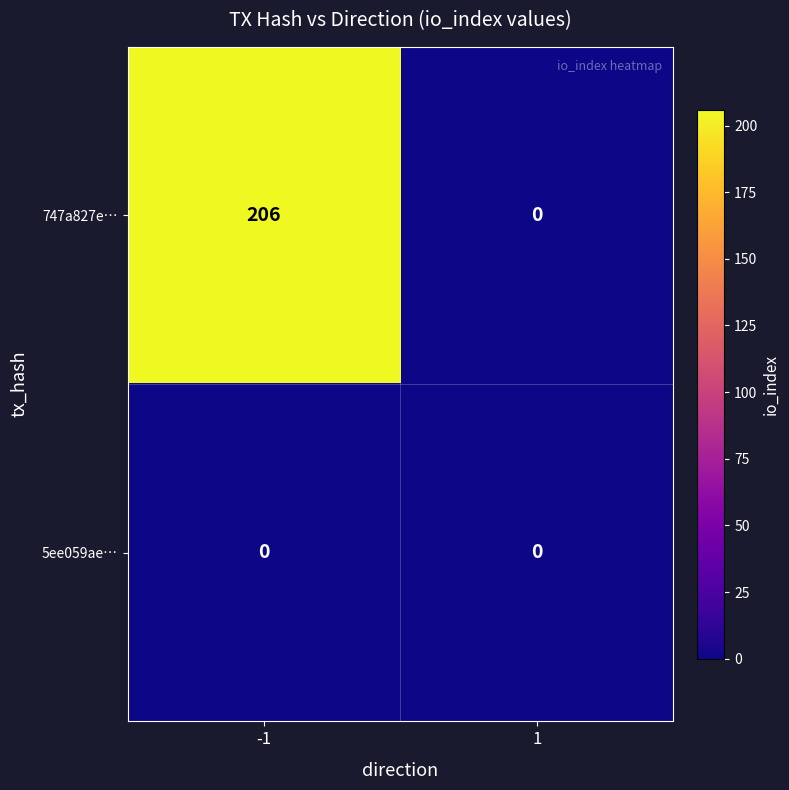

How many distinct data groups are displayed?

2